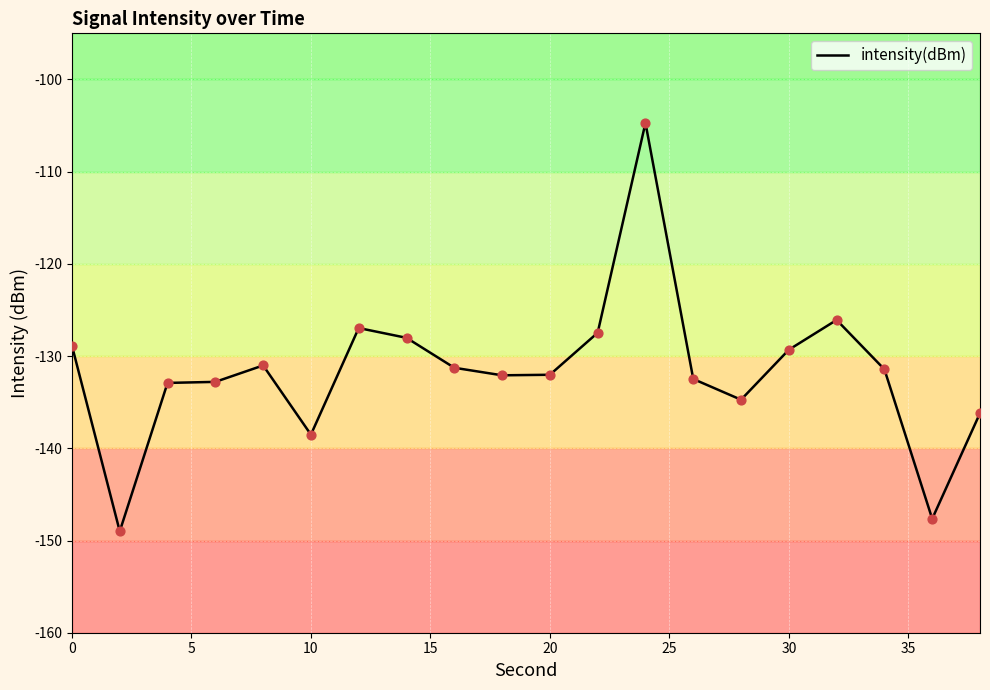

What is the minimum value for intensity(dBm)?

-149.0